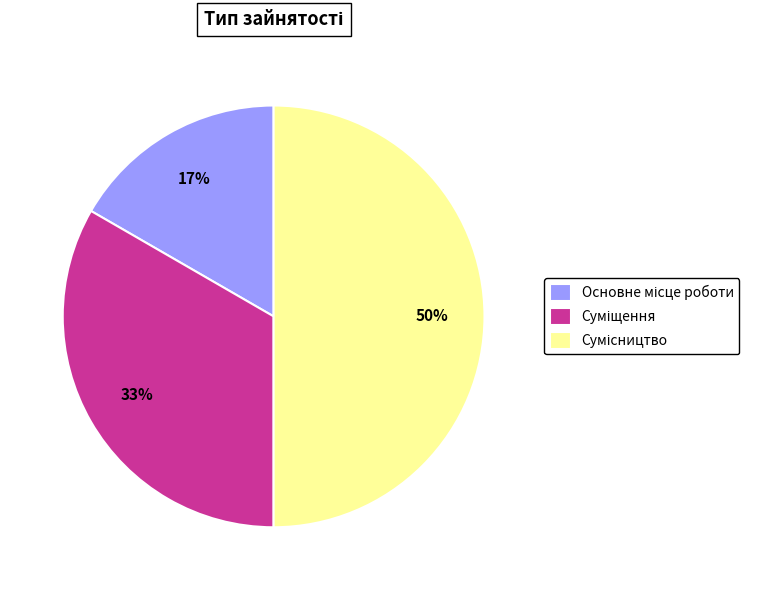

To the nearest percent, what is the average slice percentage?

33%